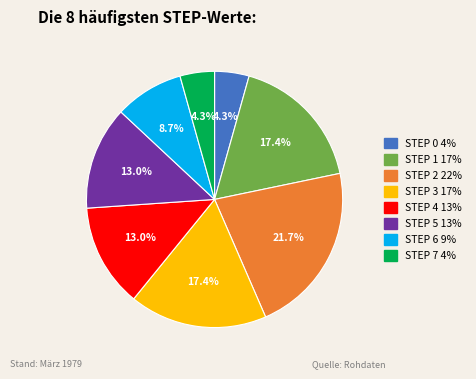

How many segments does this pie chart have?

8